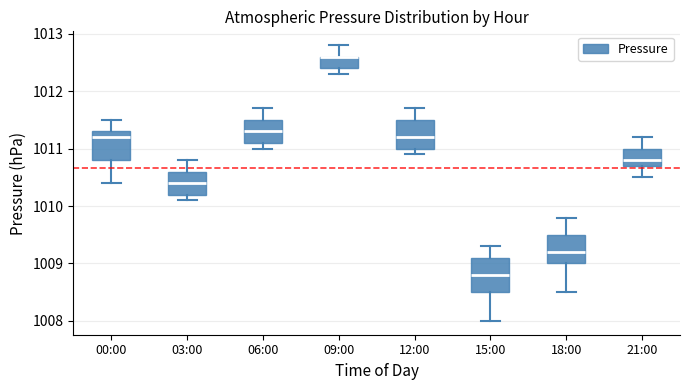

Comparing the boxes themselves (not the whiskers), which one is the tallest?

15:00